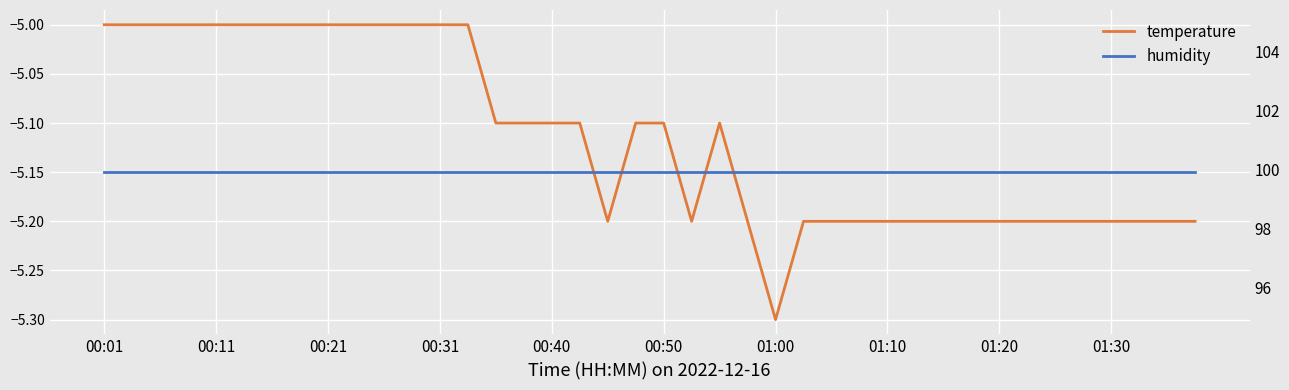

Where is temperature nearest to the value -5?

00:01